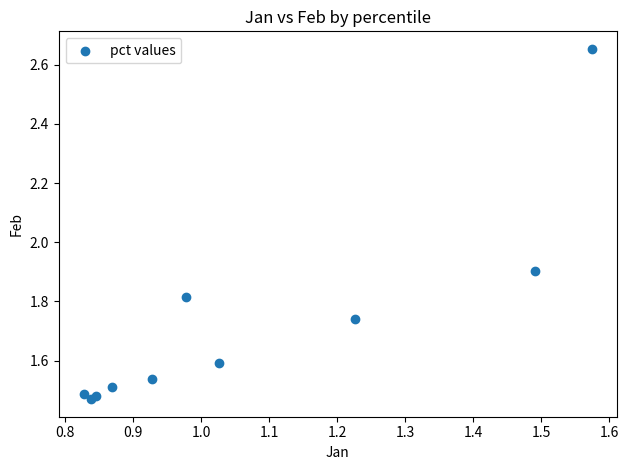

What Y value in the scatter plot is closest to 2?

1.9